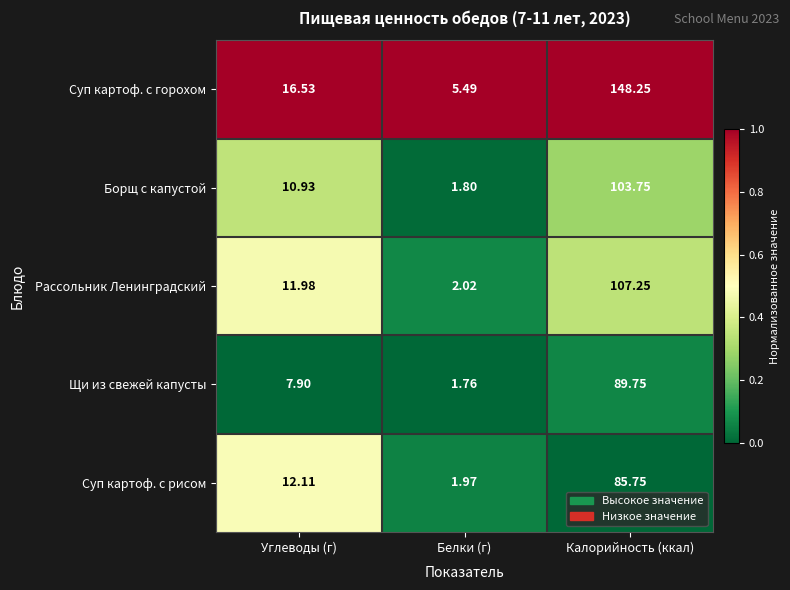

How many categories are shown in the chart?

3